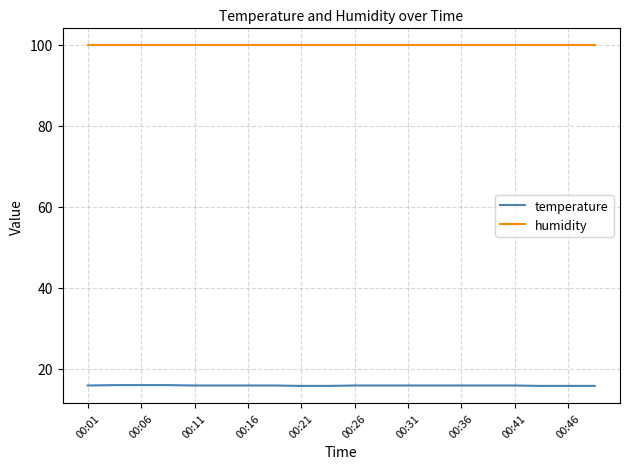

List the series in order of their overall mean, lowest first.

temperature, humidity